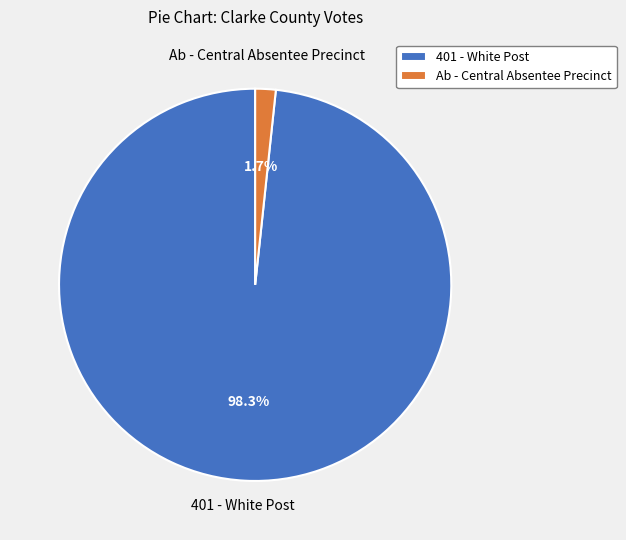

The Ab - Central Absentee Precinct slice represents 2% of the pie. True or false?

True